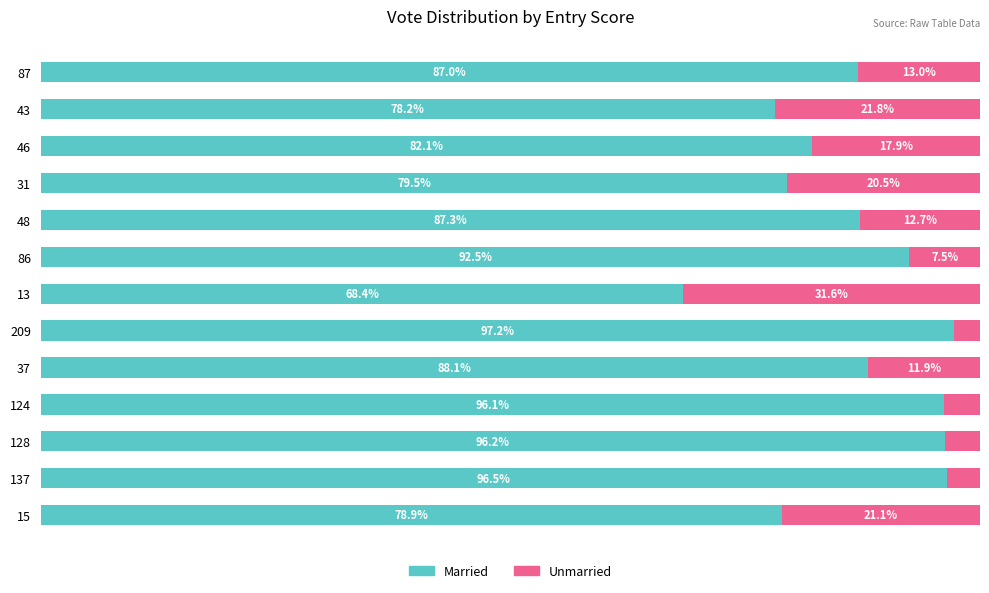

What are all the series names shown in the legend?

Married, Unmarried